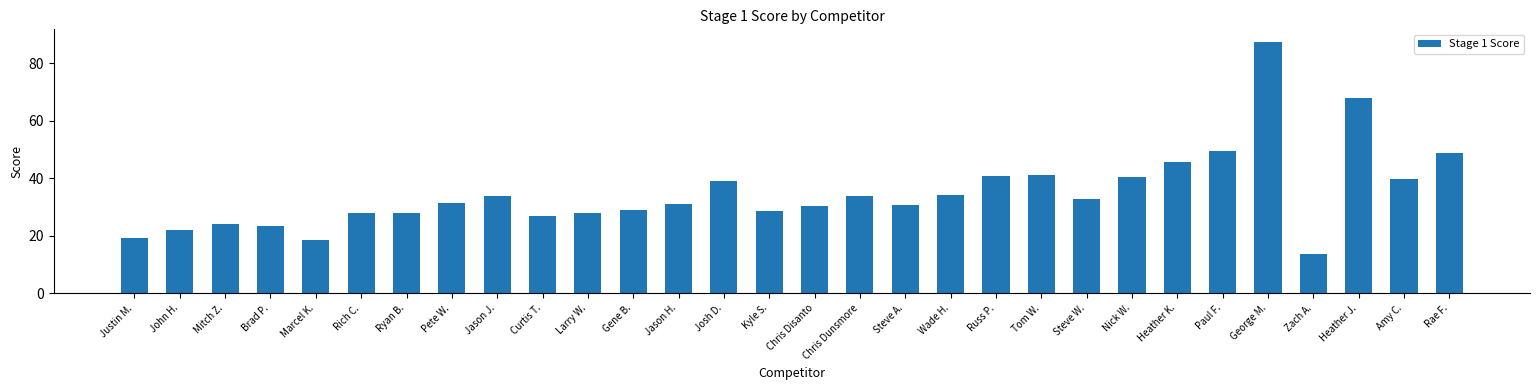

What is the minimum value shown in the chart?

13.8